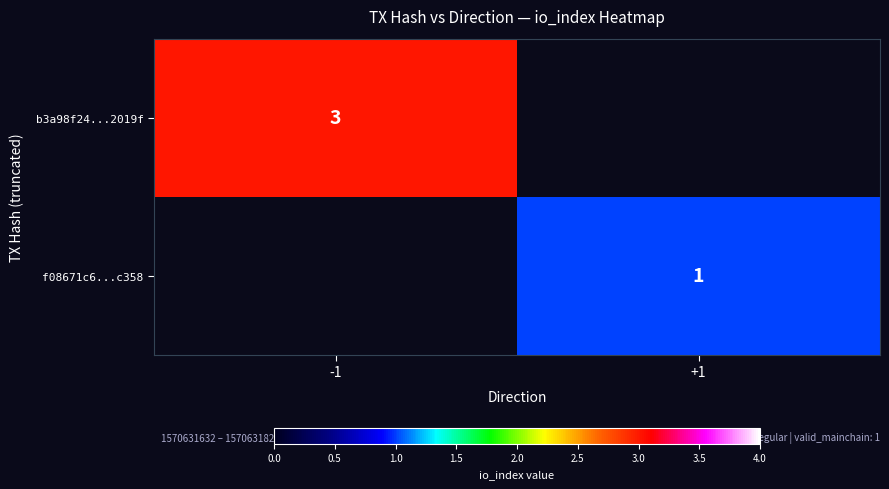

How many categories are shown in the chart?

2